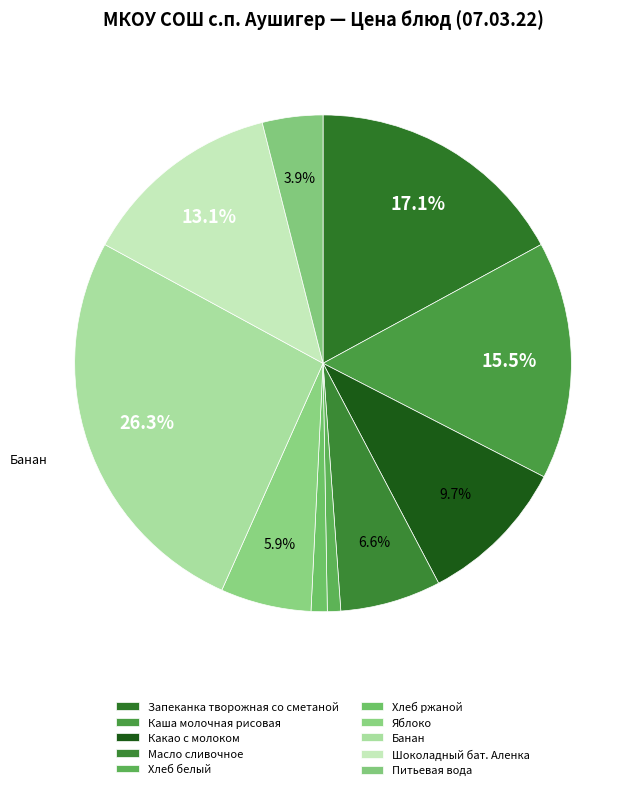

To the nearest percent, what is the difference between the largest and smallest slice percentages?

25%